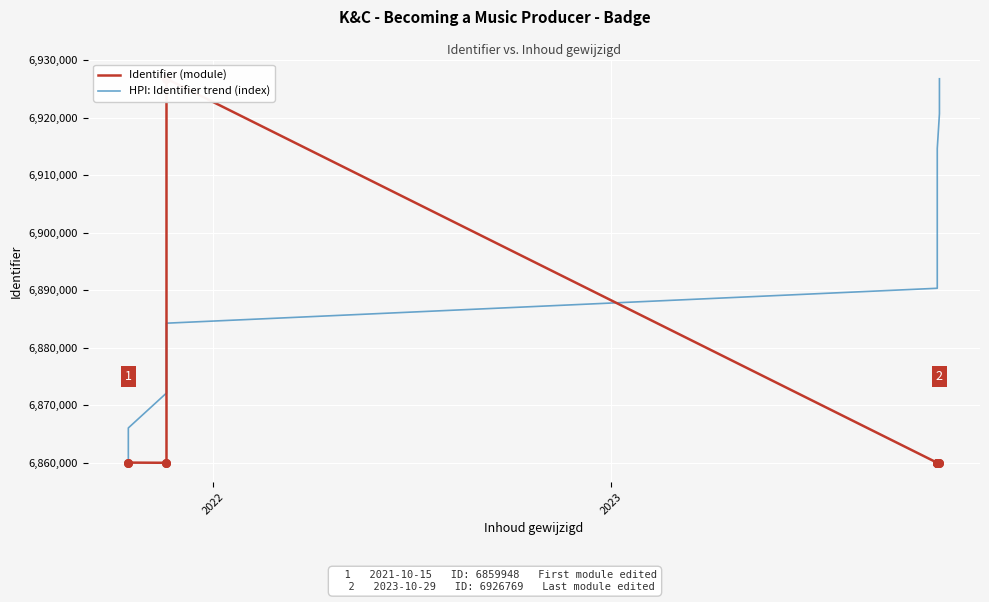

Is the value of HPI: Identifier trend (index) at 2021 greater than the value of Identifier (module) at 6?

No